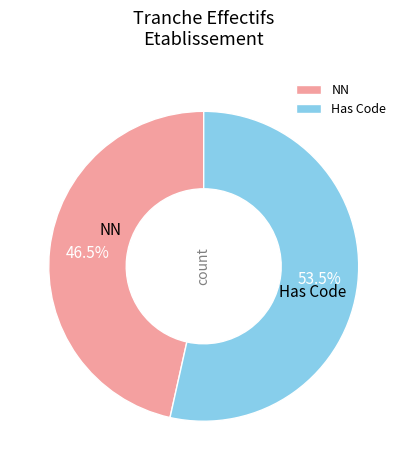

Is there any slice that represents more than half of the pie?

Yes